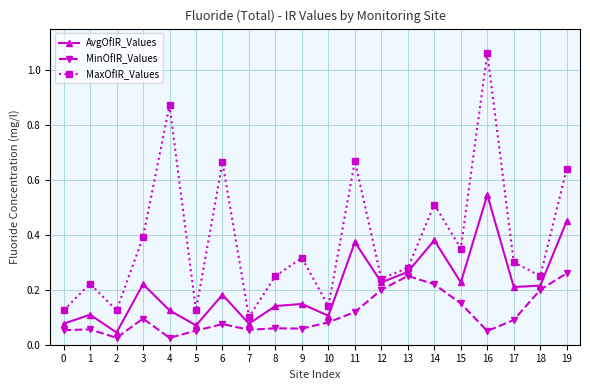

What is the sum of all AvgOfIR_Values values?

4.2